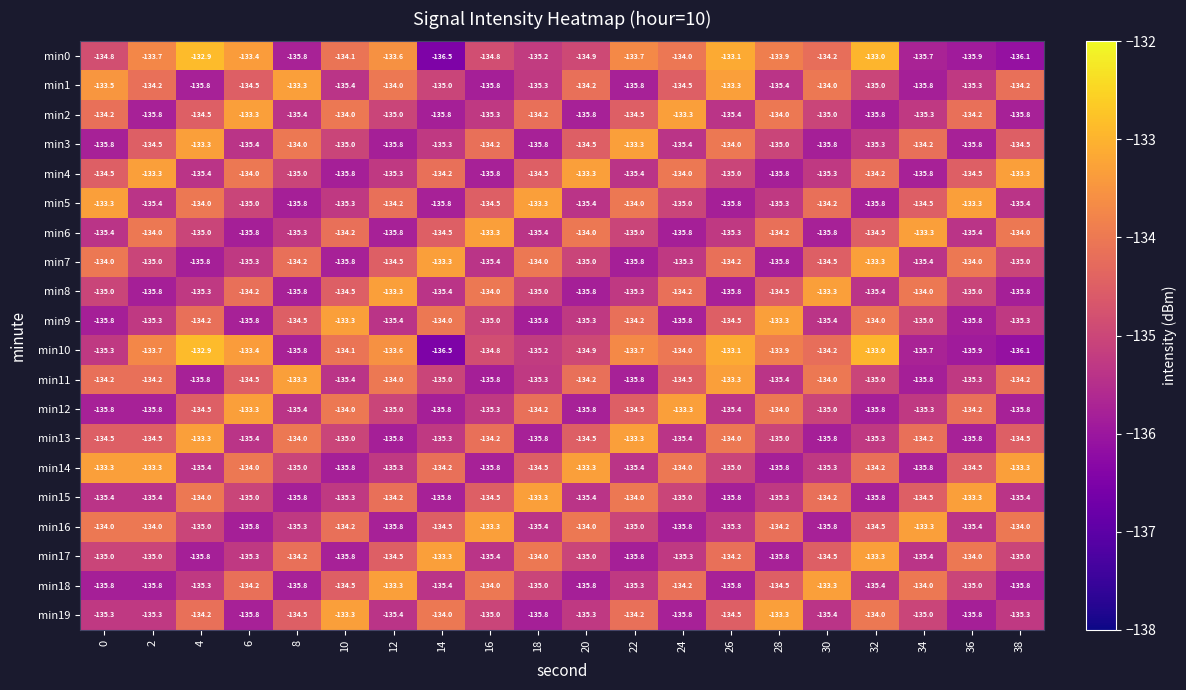

What is the minimum value shown in the chart?

-136.5